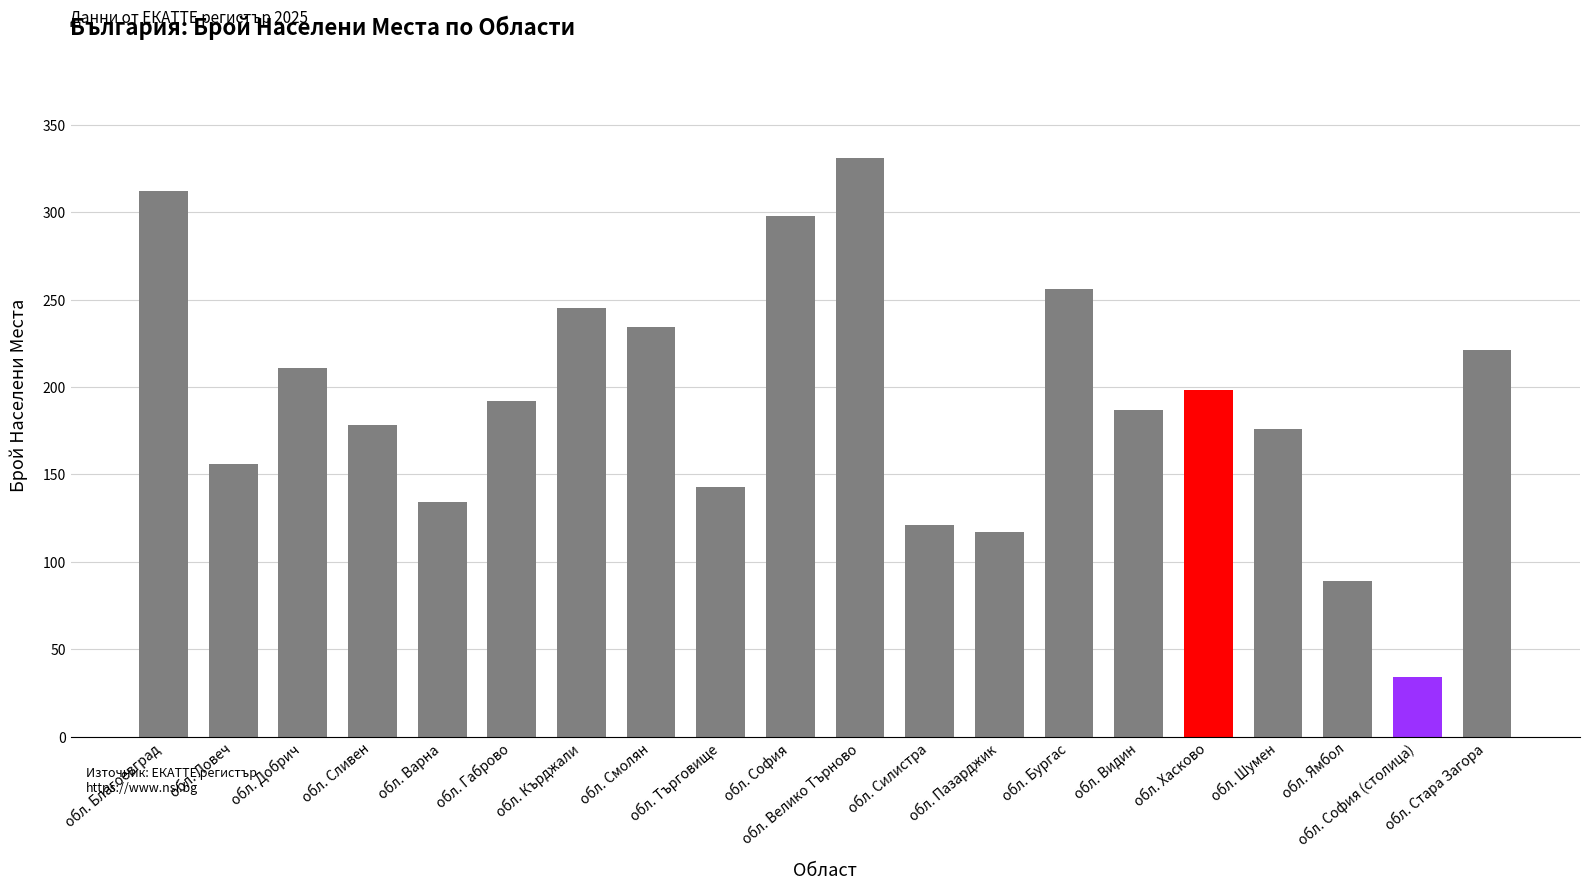

True or false: the data shows 89 at обл. Ямбол.

True